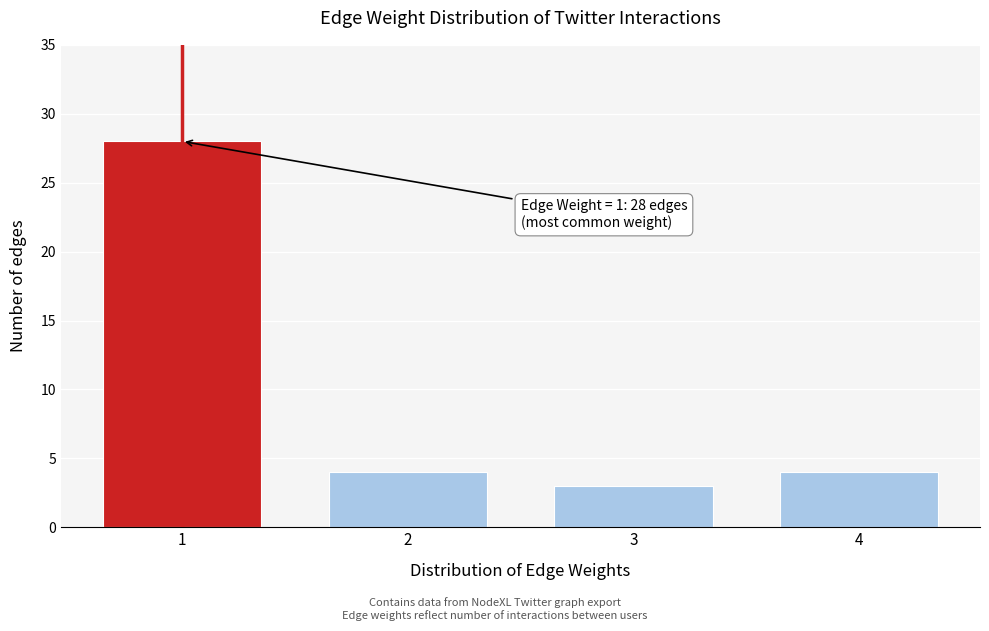

Reading left to right, what are all the values shown in this chart?

28	4	3	4